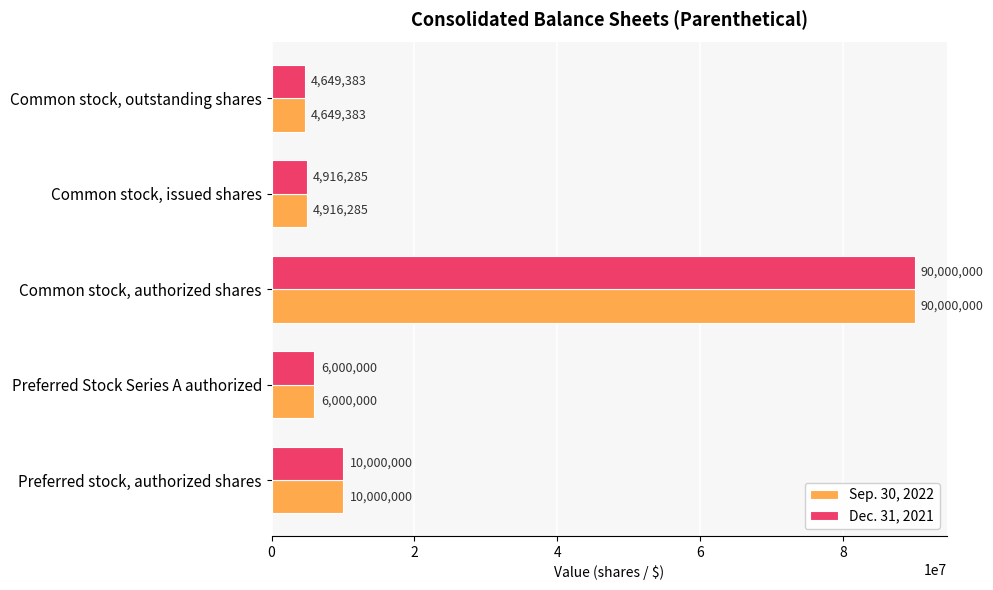

Is it true that Dec. 31, 2021 equals 4916285 at Common stock, issued shares?

True